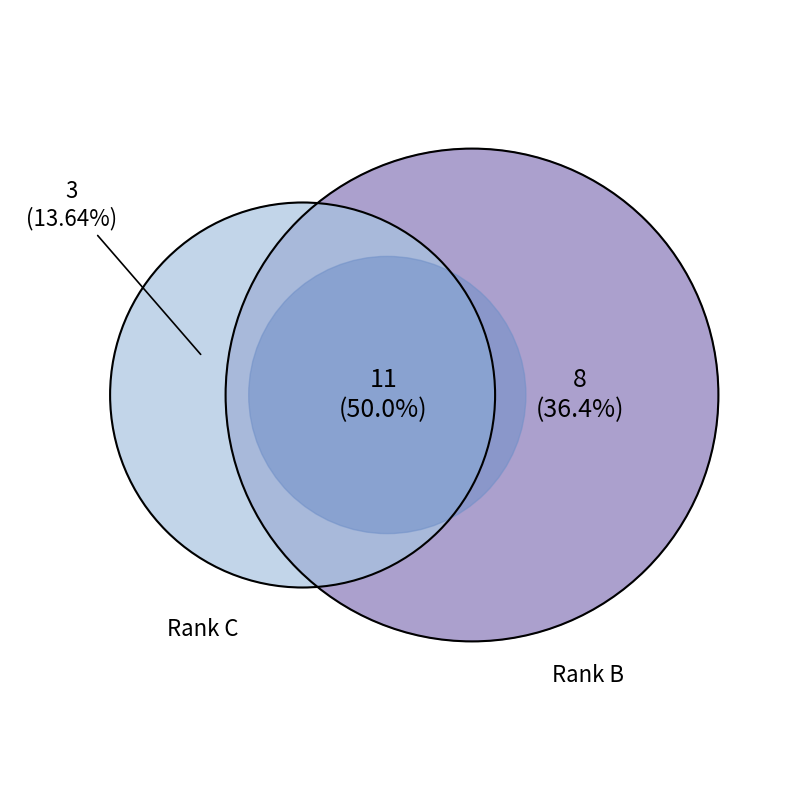

To the nearest percent, what is the difference between the largest and smallest slice percentages?

36%